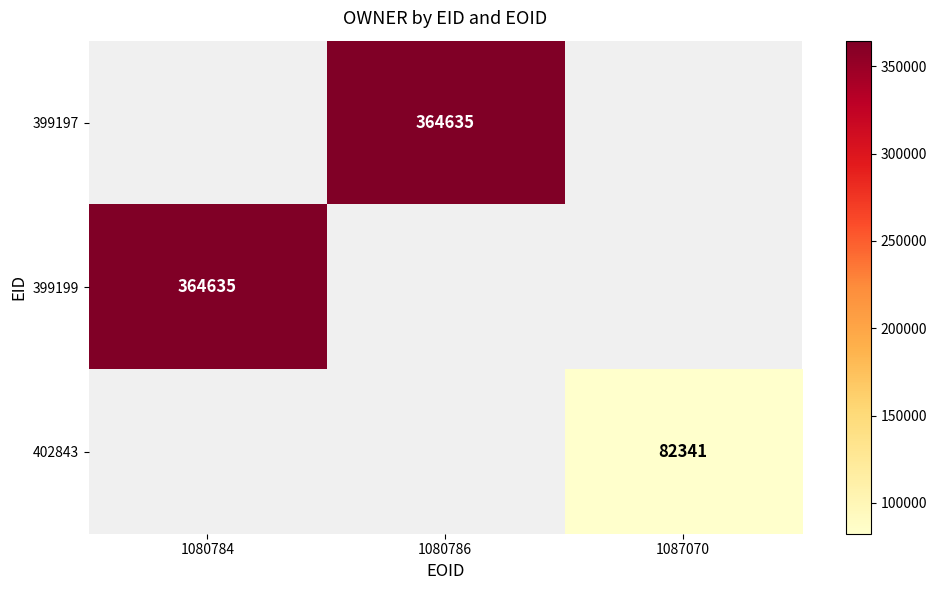

True or false: 399199 has a value of 118439 at 1080784.

False